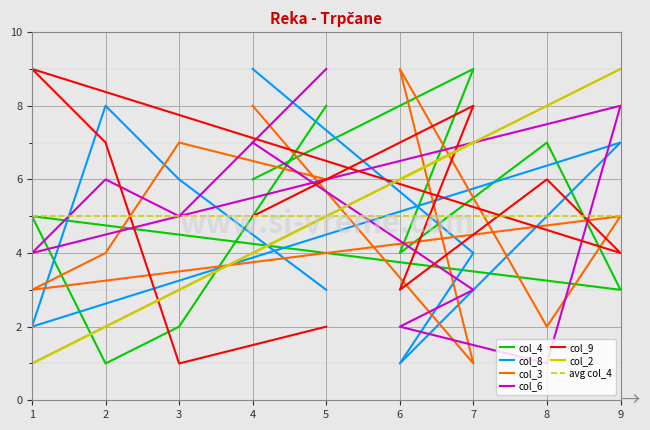

Which series has the largest range (max minus min)?

col_4